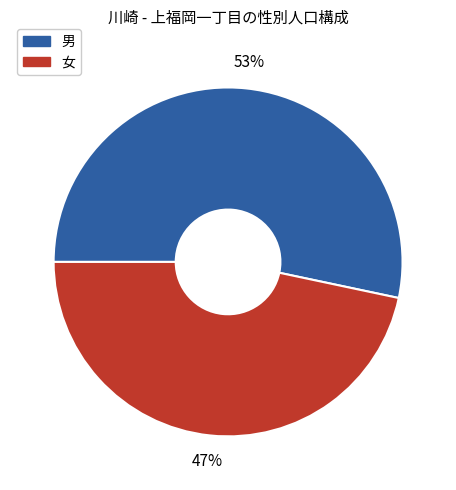

Which category has the smallest portion of the pie?

女